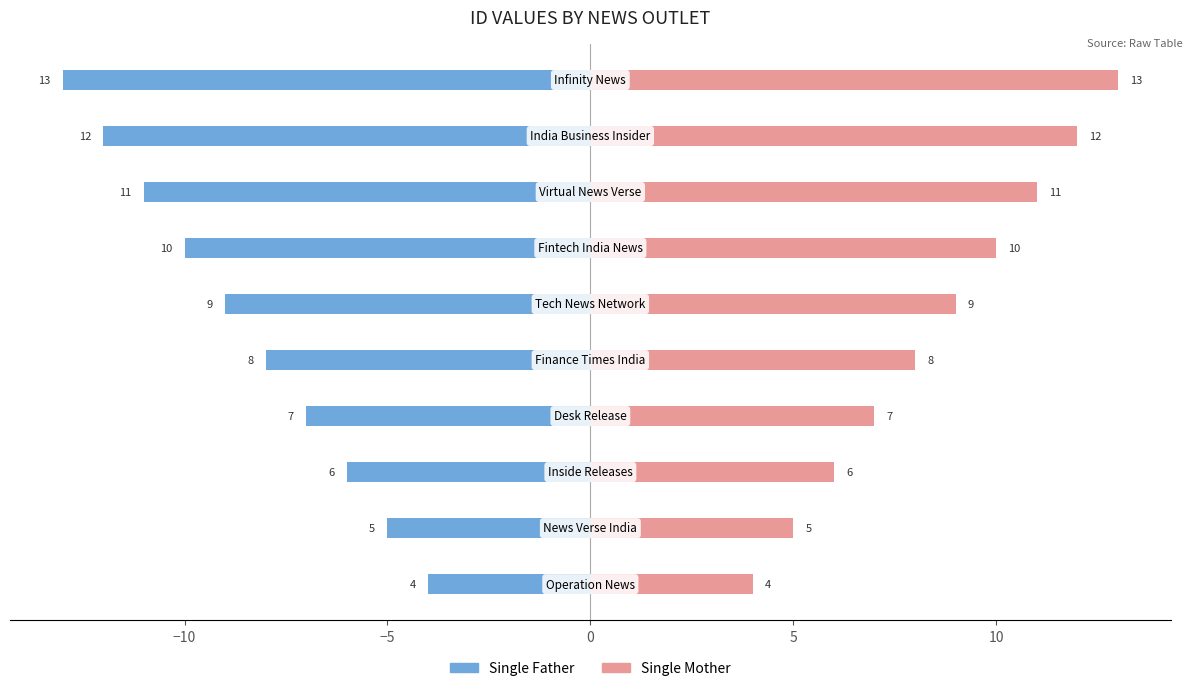

Which series has the widest spread of values?

Single Father